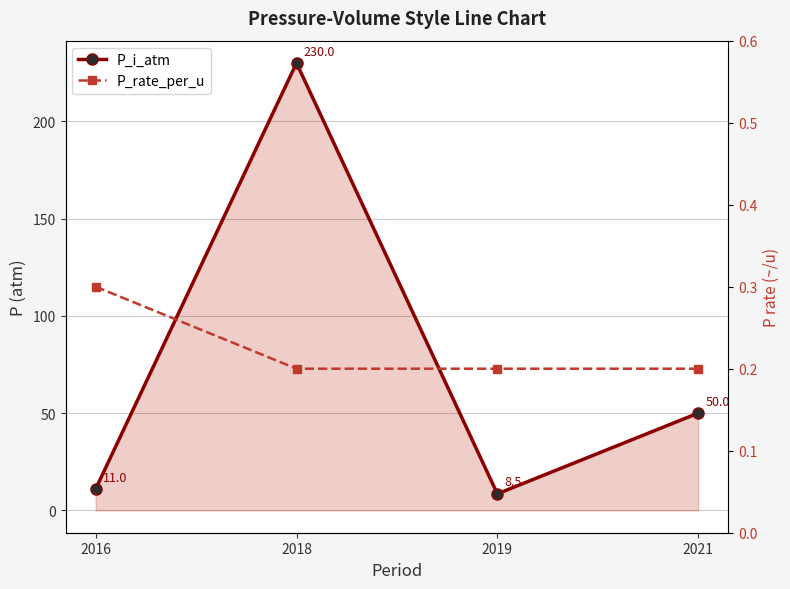

What is the value of the P_rate_per_u point at the 3rd from the left?

0.2